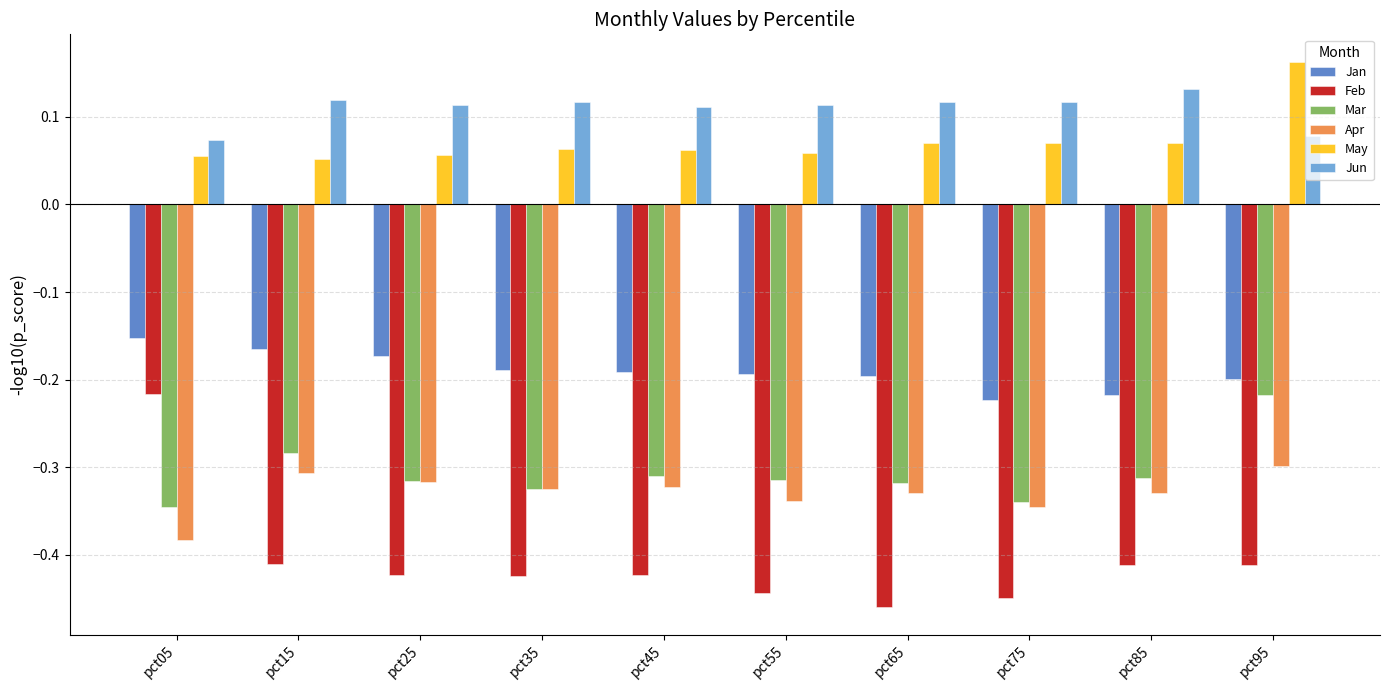

Which category has the lowest value in the Apr series?

pct05